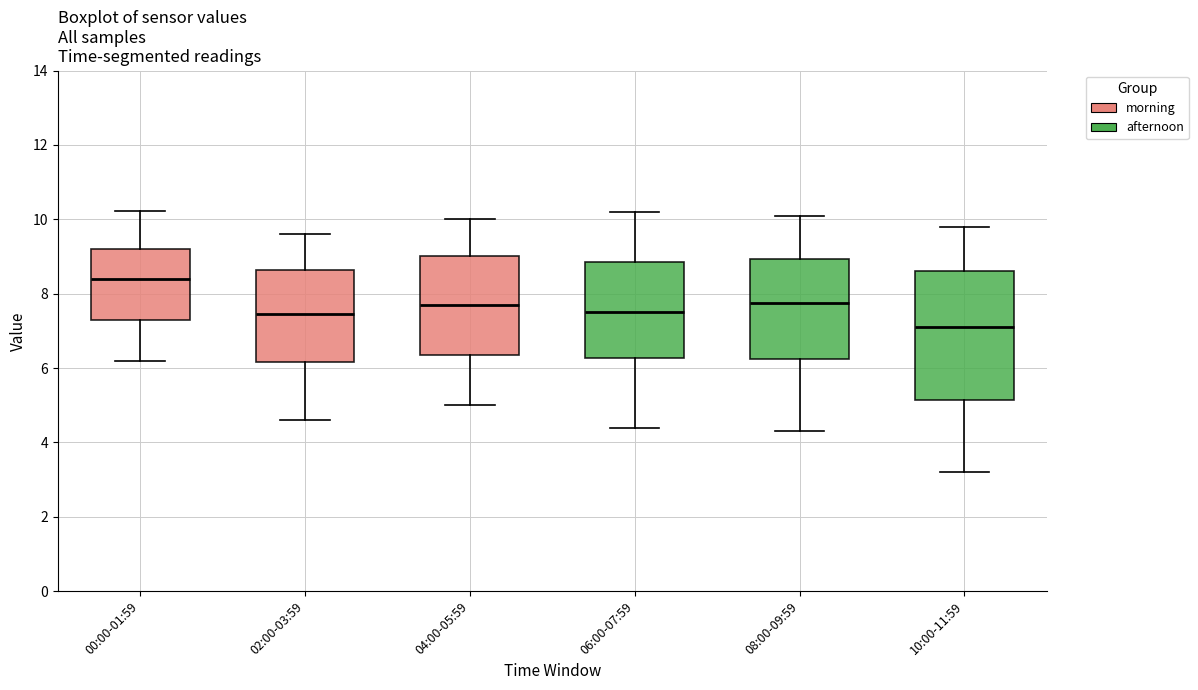

Comparing the boxes themselves (not the whiskers), which one is the tallest?

10:00-11:59